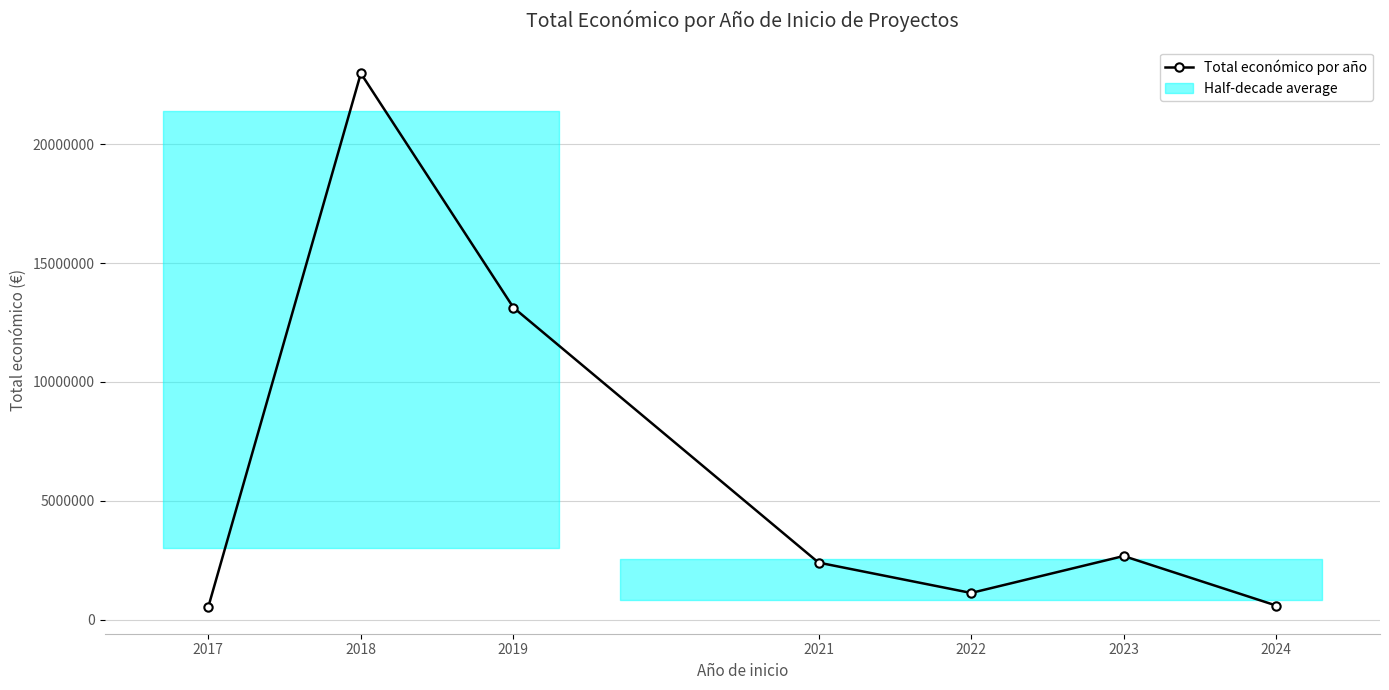

What is the value of the 2nd point from the left?

22973691